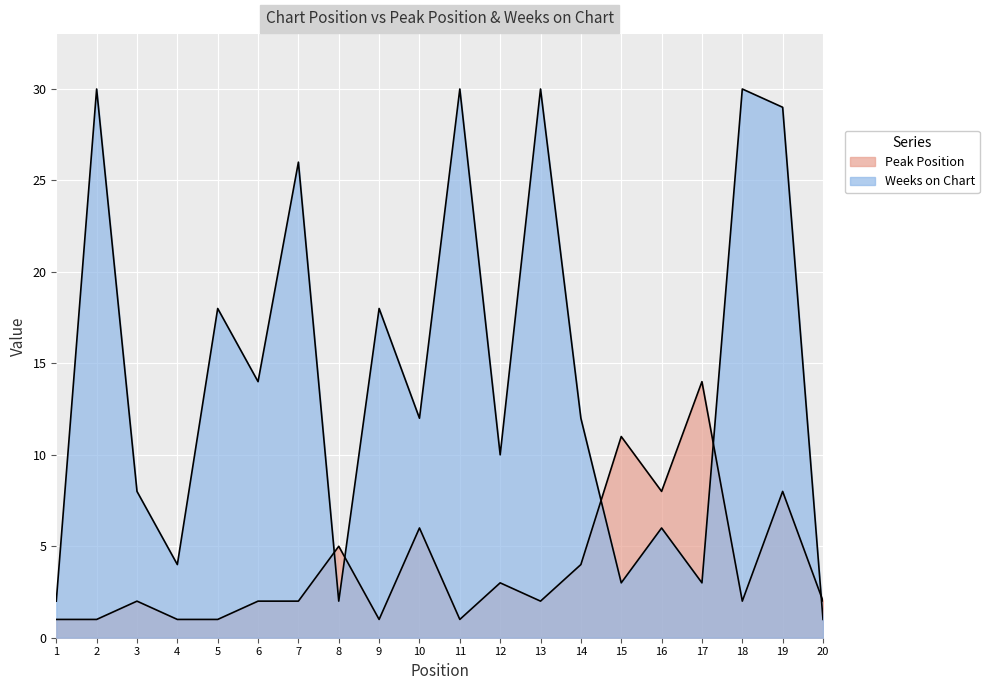

How many intersections are there between Peak Position and Weeks on Chart?

5